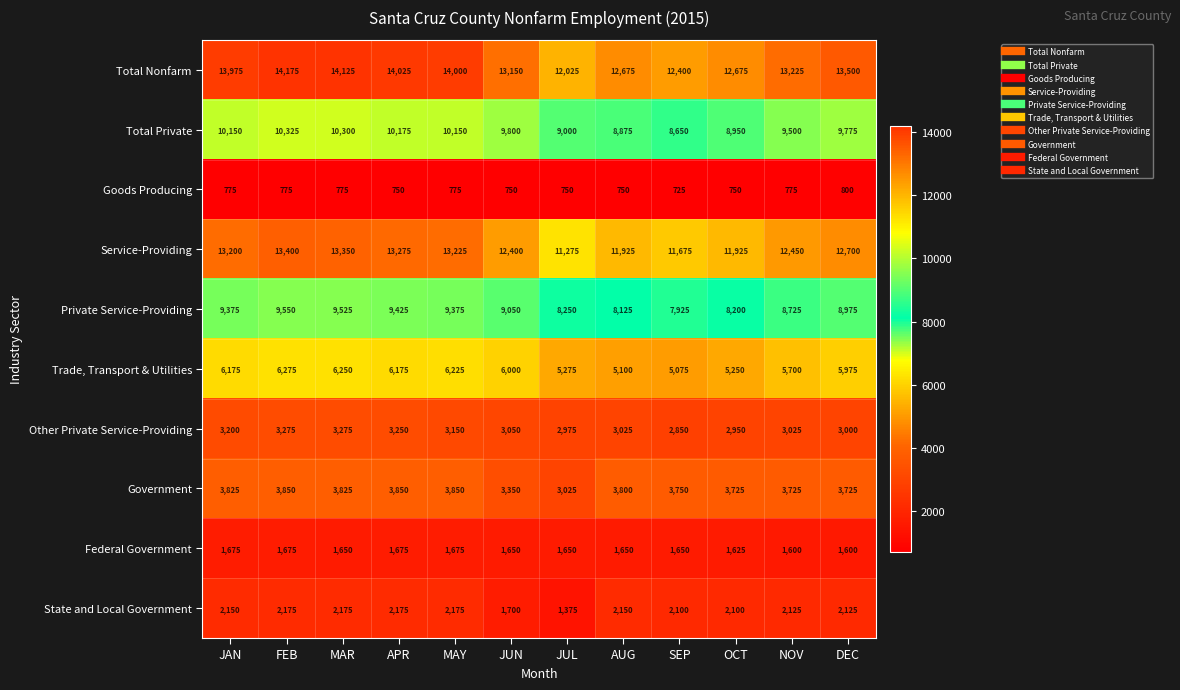

What is the maximum value shown in the chart?

14175